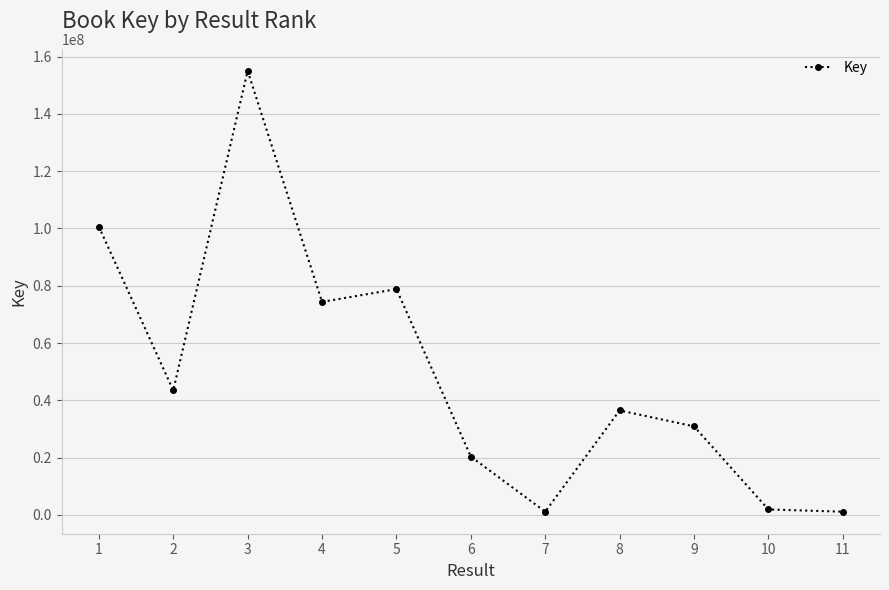

True or false: the data has more than 1 interior local peaks.

True